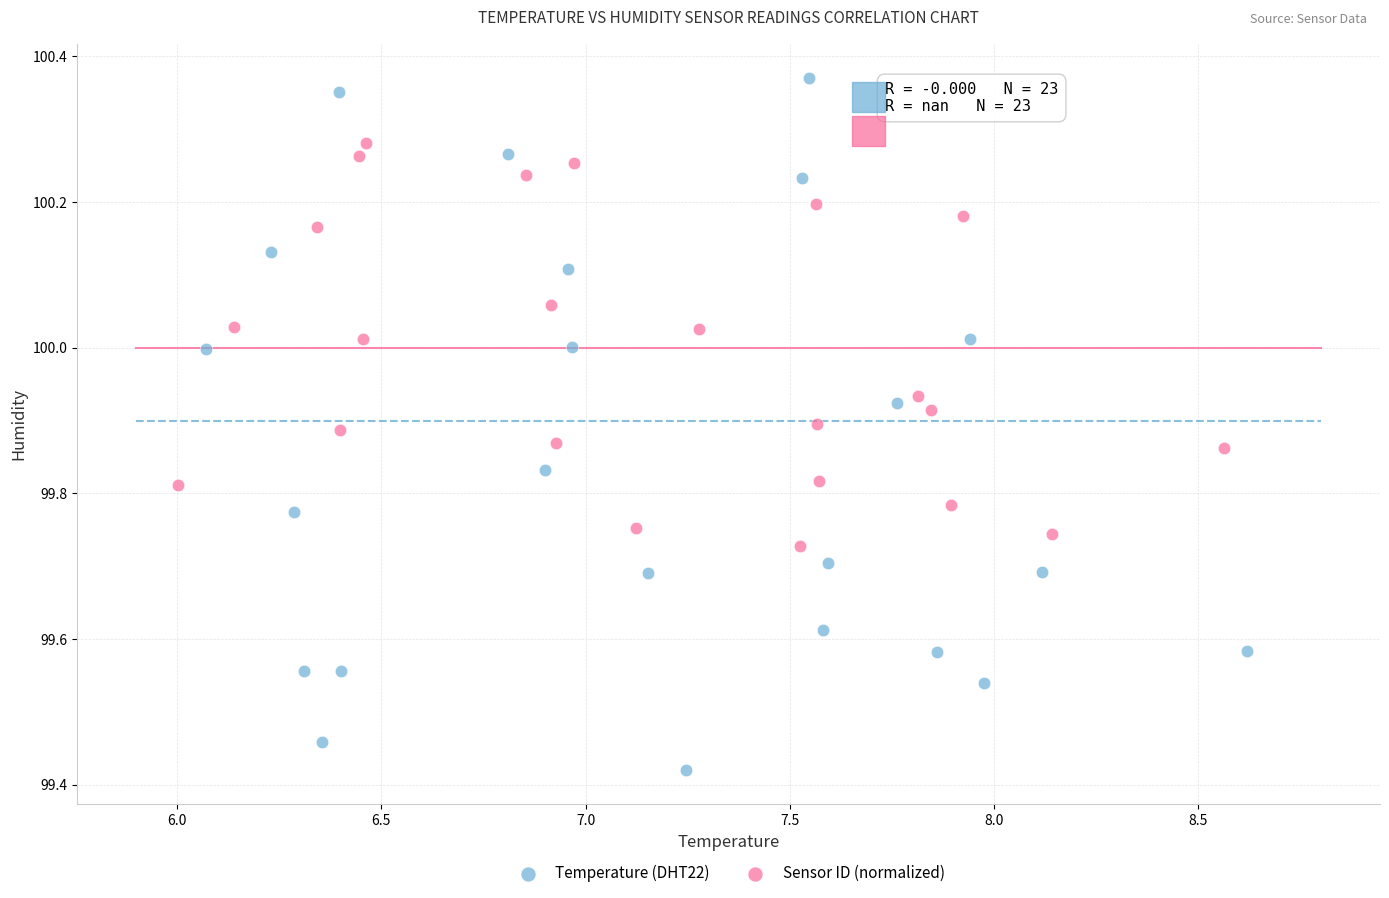

Which series reaches the maximum Y coordinate?

Temperature (DHT22)